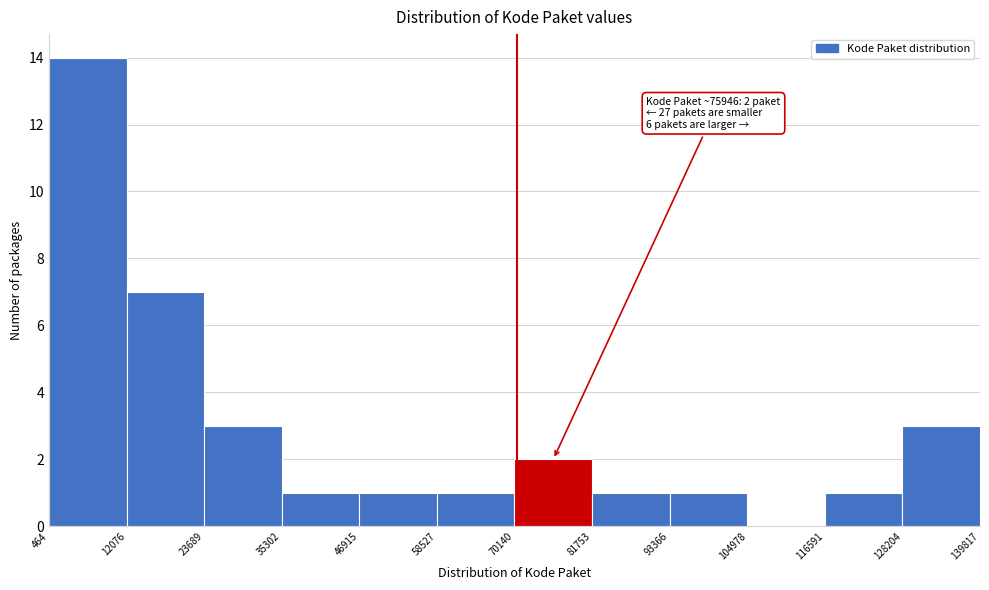

Which range on the x-axis has the tallest bar?

464 to 12076